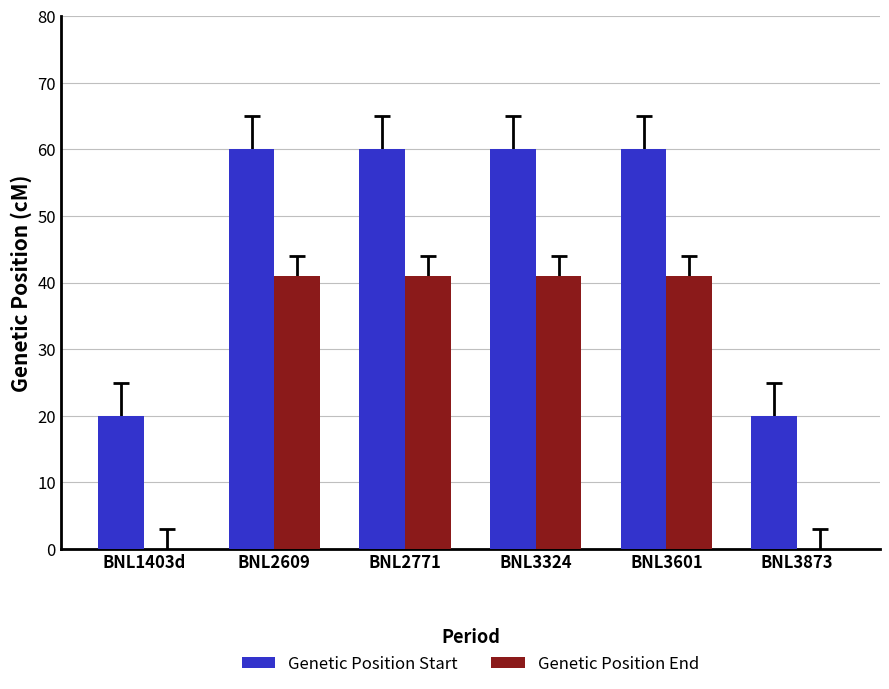

What is the total value across all series at BNL1403d?

20